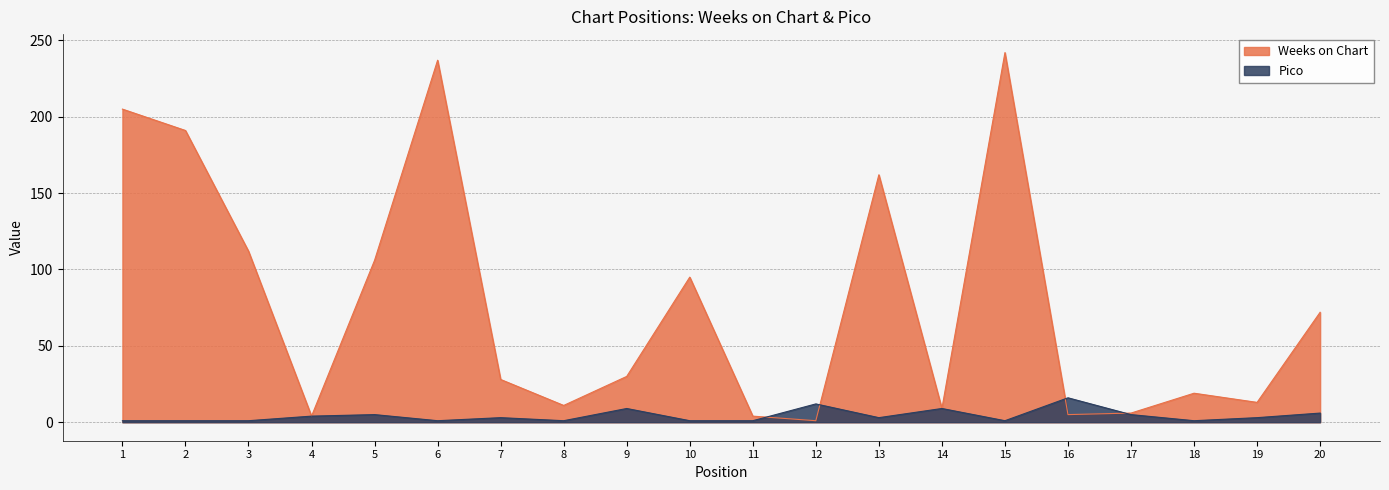

What is the lowest value of the Weeks on Chart series?

1